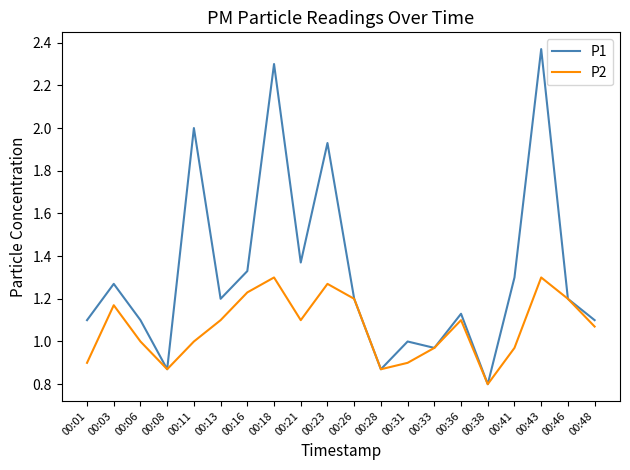

Is this an area chart (filled region under the line)?

No